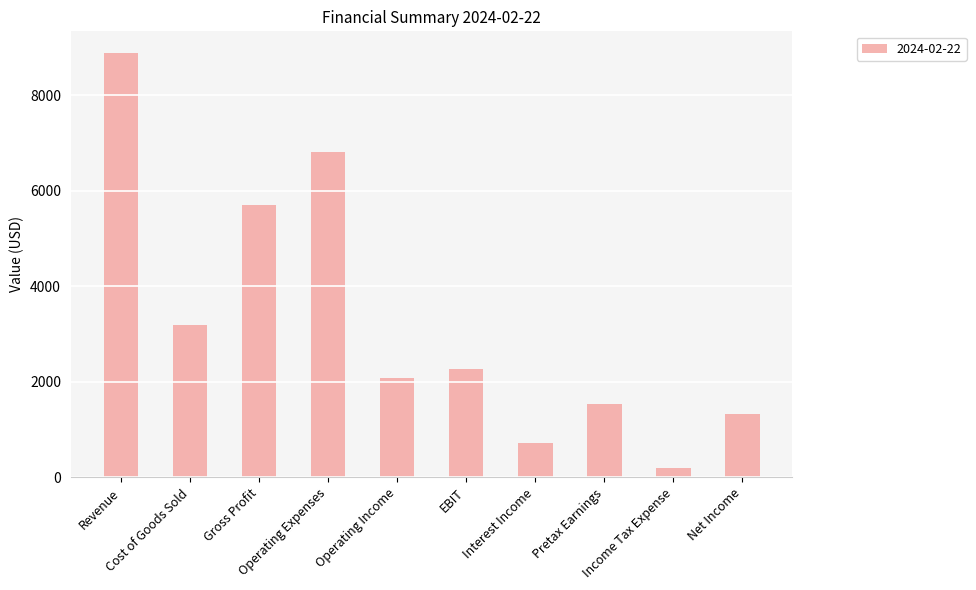

What is the sum of the values at Cost of Goods Sold and Net Income?

4522.9